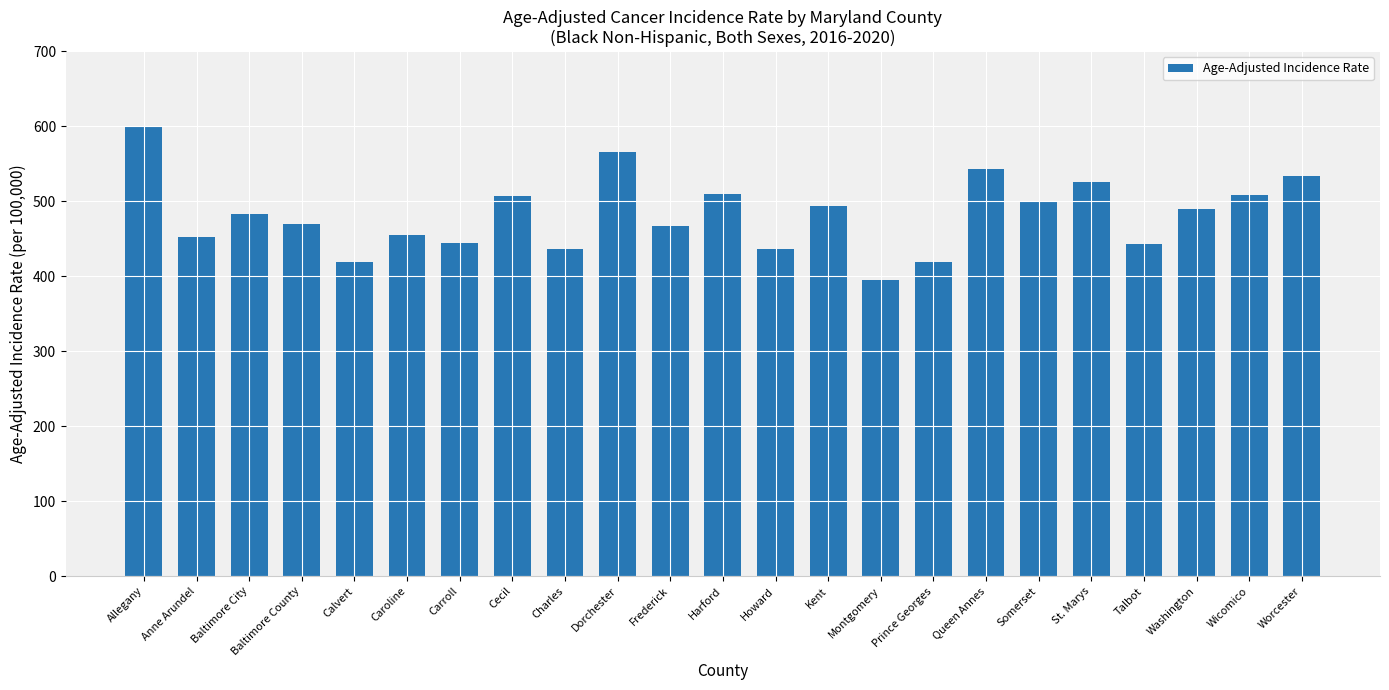

What is the difference between the maximum and minimum values?

205.8